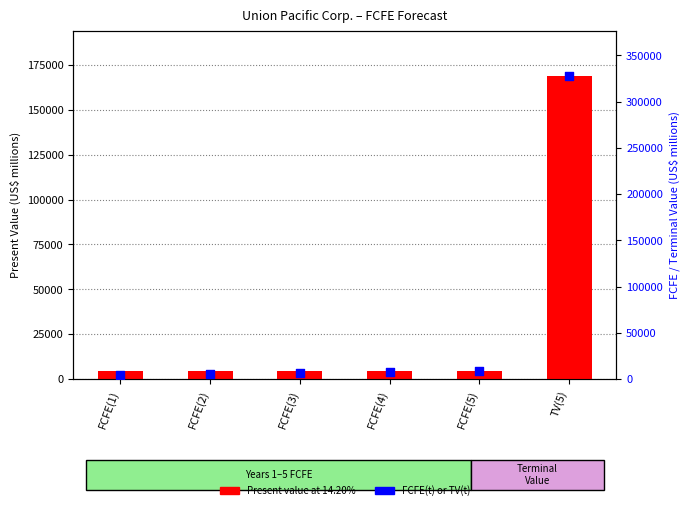

Which series has the largest Y range (max minus min)?

FCFE(t) or TV(t)